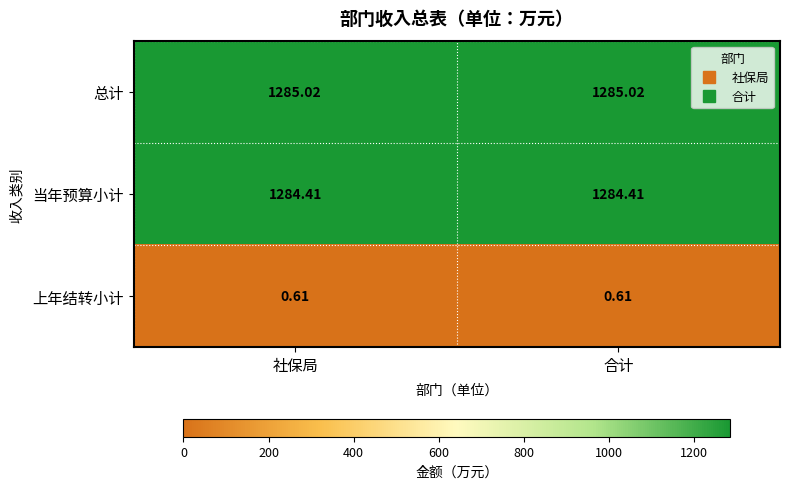

Which series has the largest total across all categories?

总计